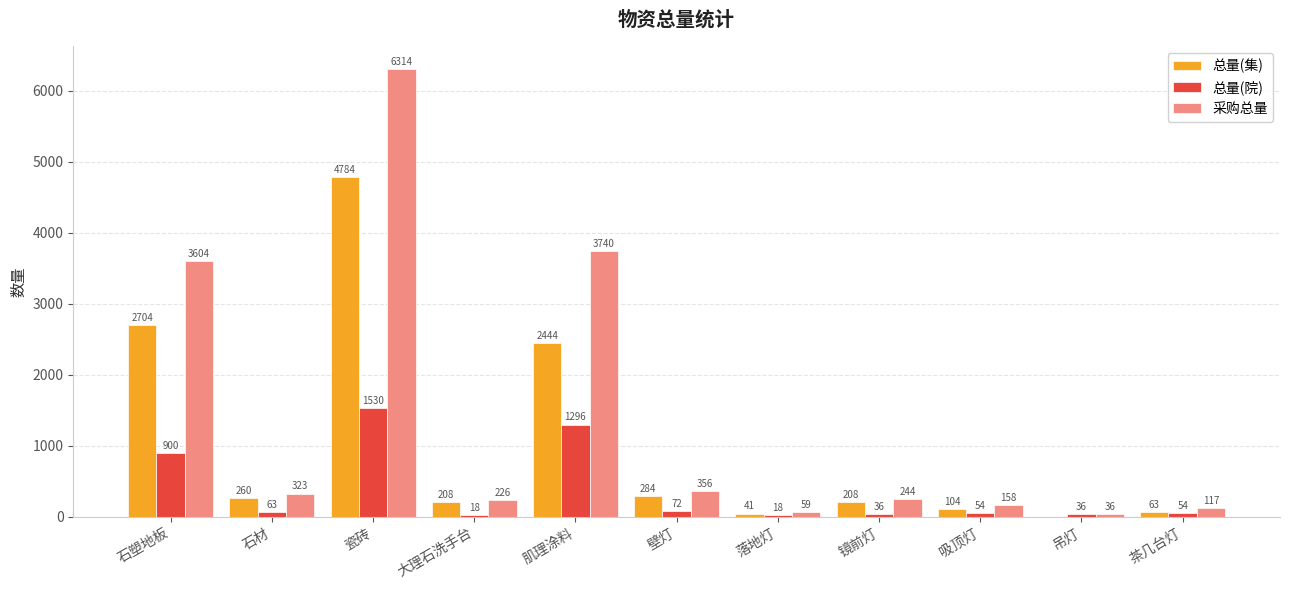

Reading left to right, extract all data points from this chart.

总量(集): 2704	260	4784	208	2444	284	41	208	104	0	63
总量(院): 900	63	1530	18	1296	72	18	36	54	36	54
采购总量: 3604	323	6314	226	3740	356	59	244	158	36	117